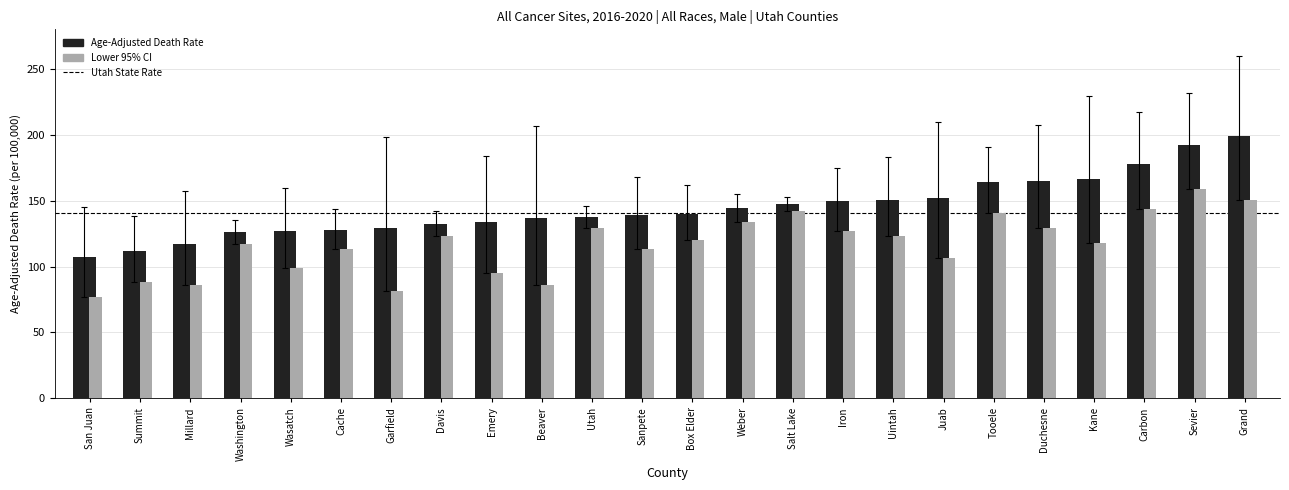

How many groups of bars are there?

24